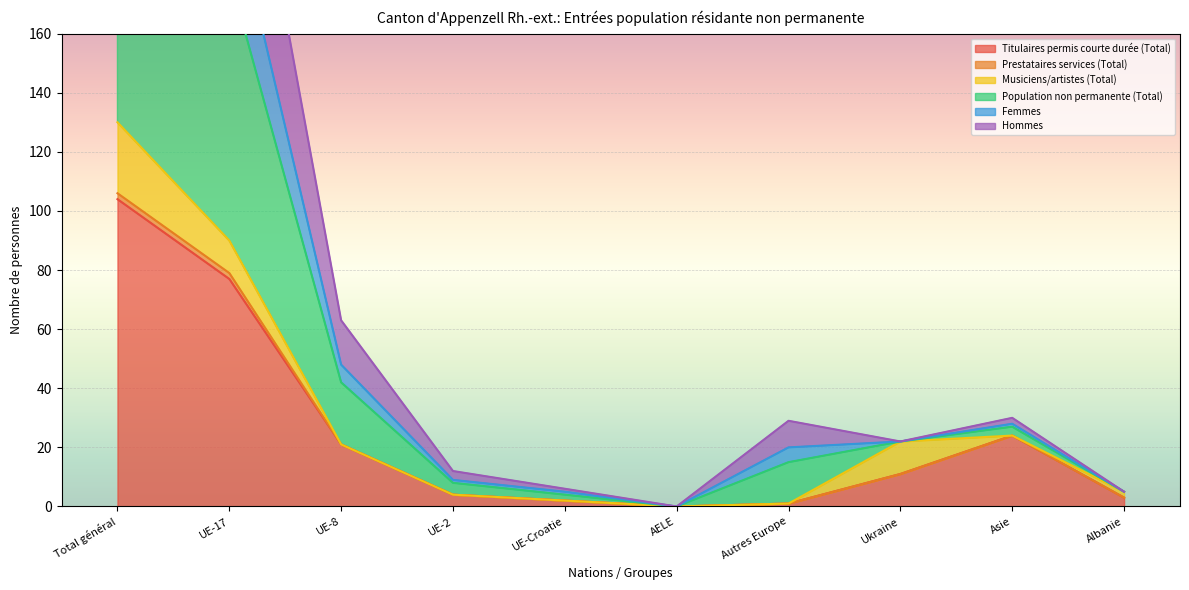

Which series has the largest total across all categories?

Population non permanente (Total)